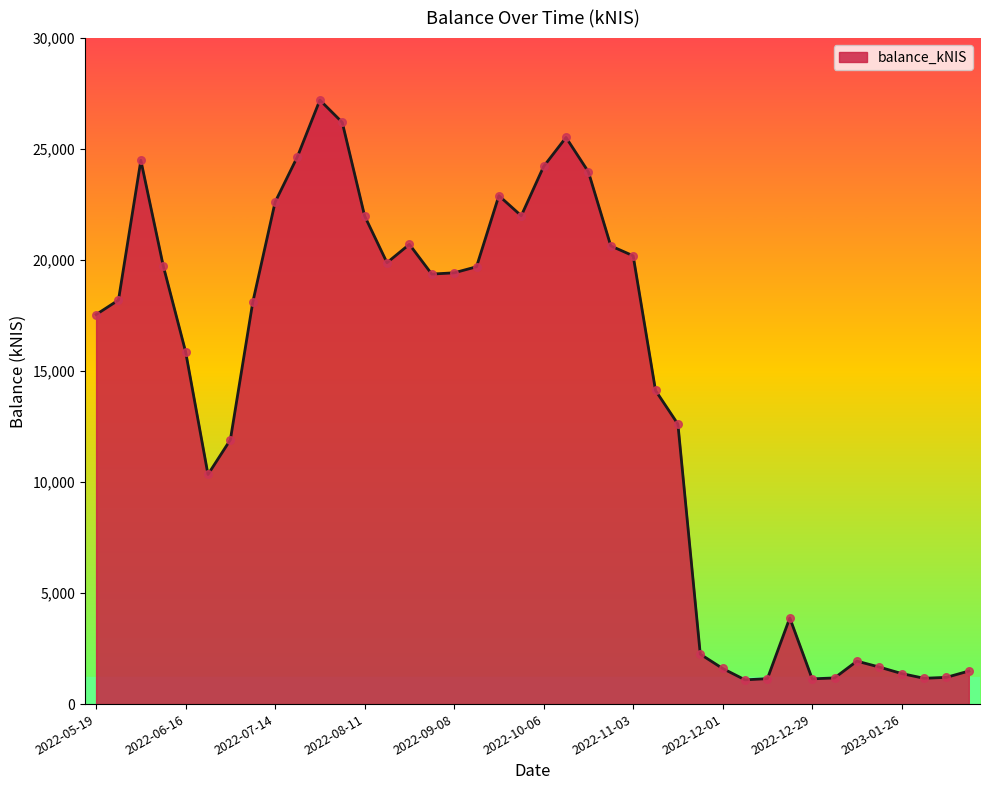

Does the chart have visible grid lines?

No